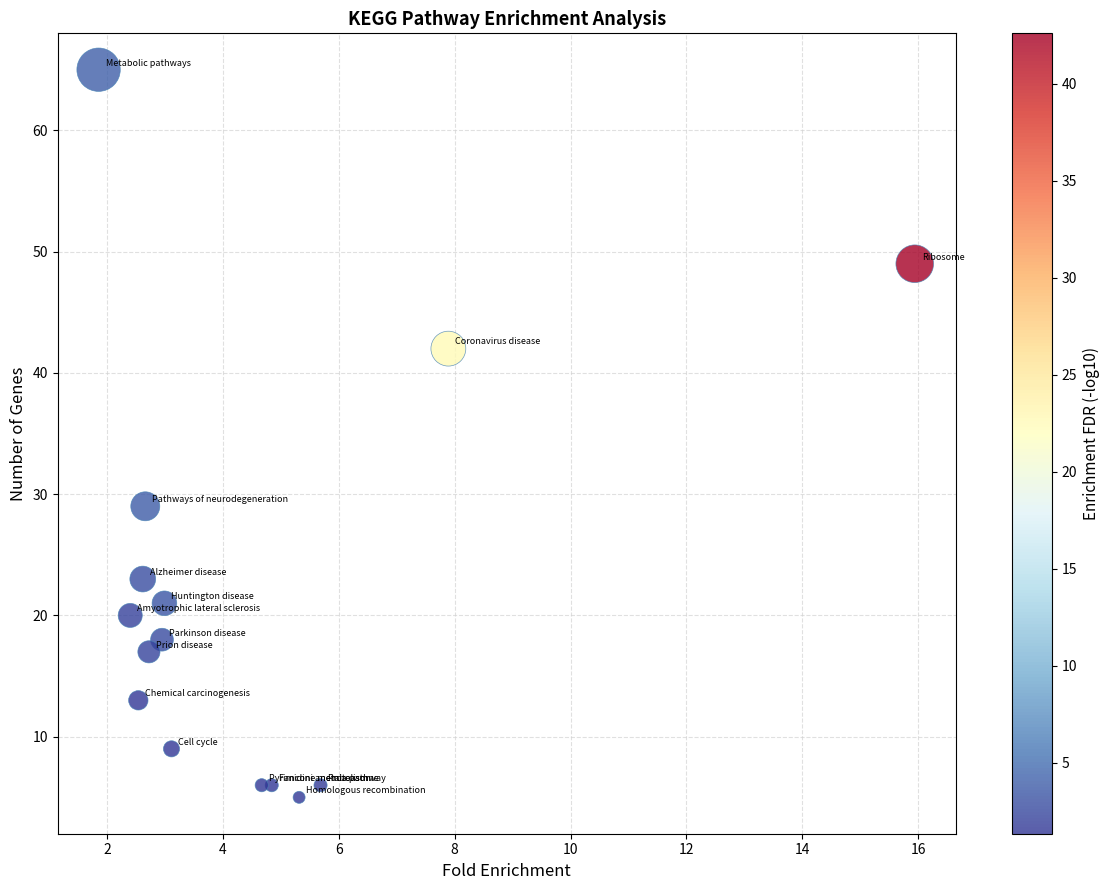

What Y value in the scatter plot is closest to 35?

29